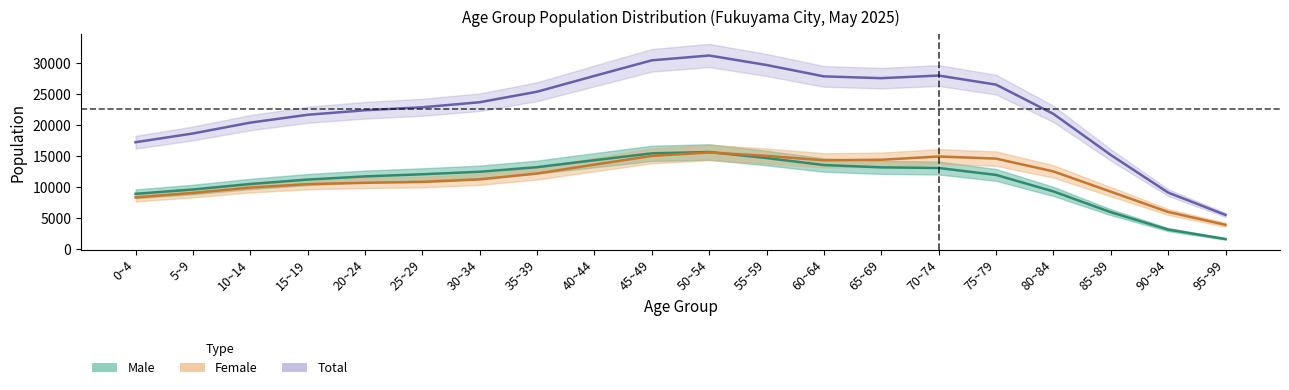

Which series has the largest total across all categories?

Total